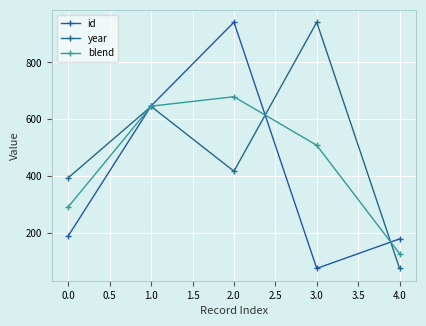

What is the value of the blend point at the 5th from the left?

126.0